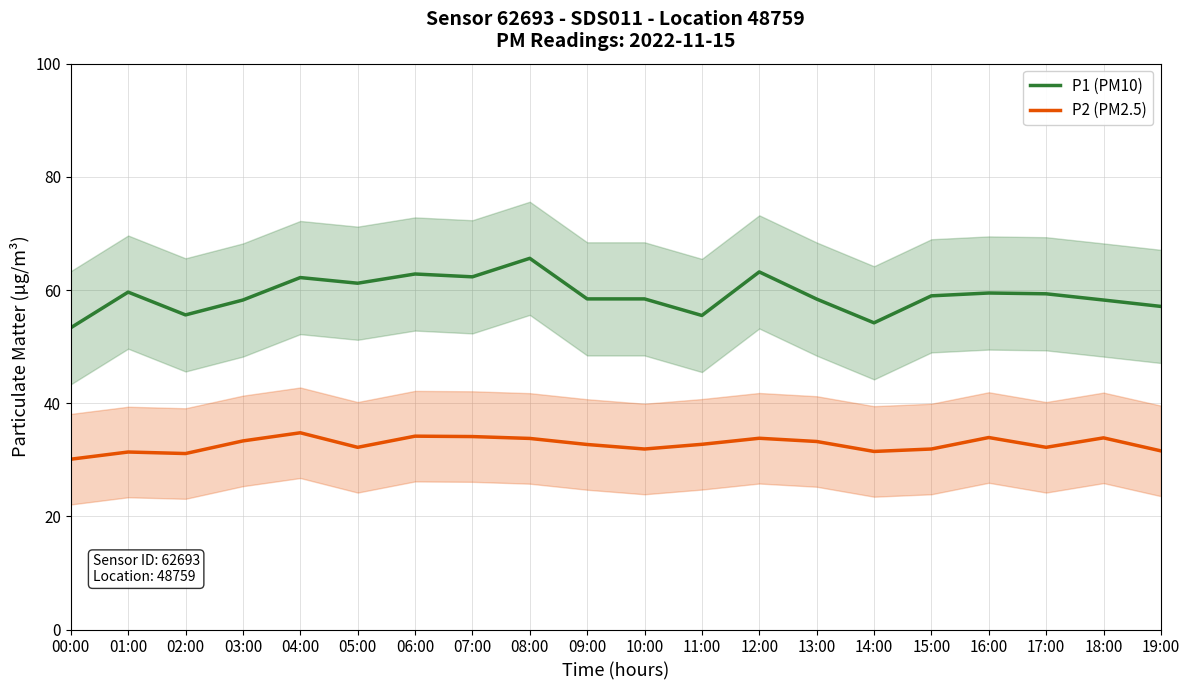

At which category does P1 (PM10) reach its first local valley?

02:00